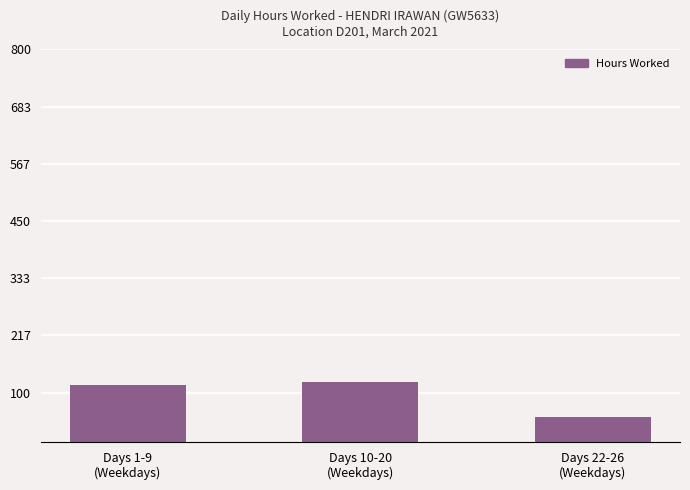

True or false: the data shows 25.1 at Days 1-9
(Weekdays).

False